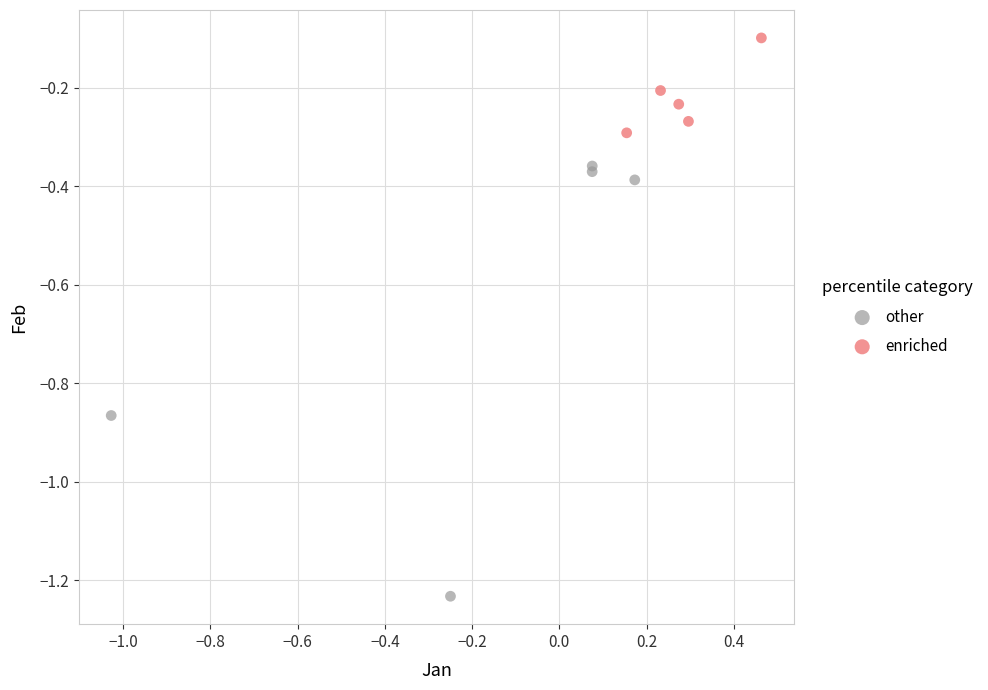

Which series reaches the maximum Y coordinate?

enriched